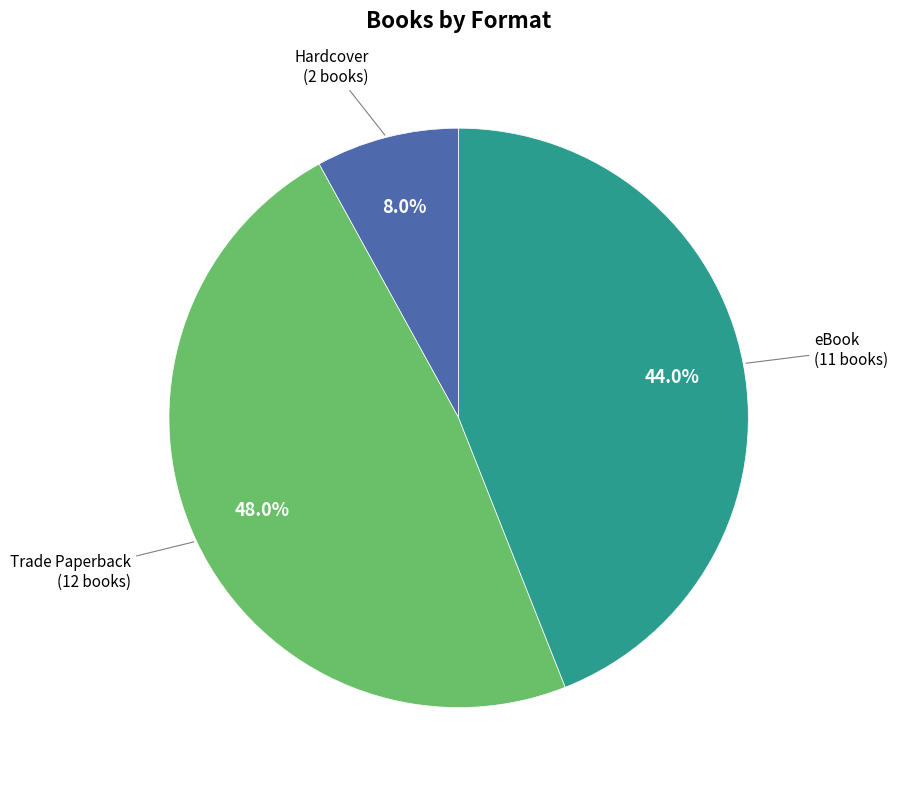

How many slices are in this pie chart?

3